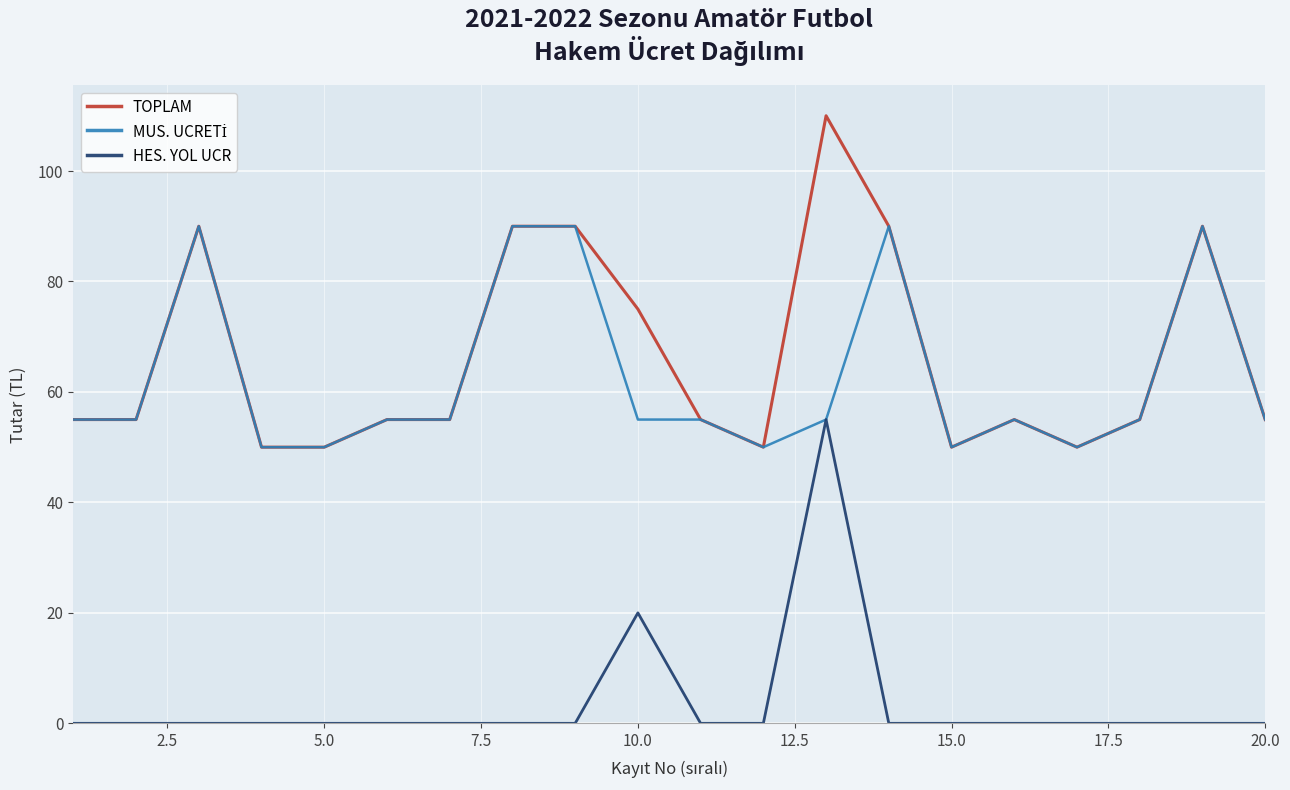

True or false: HES. YOL UCR and TOPLAM cross at least once.

False